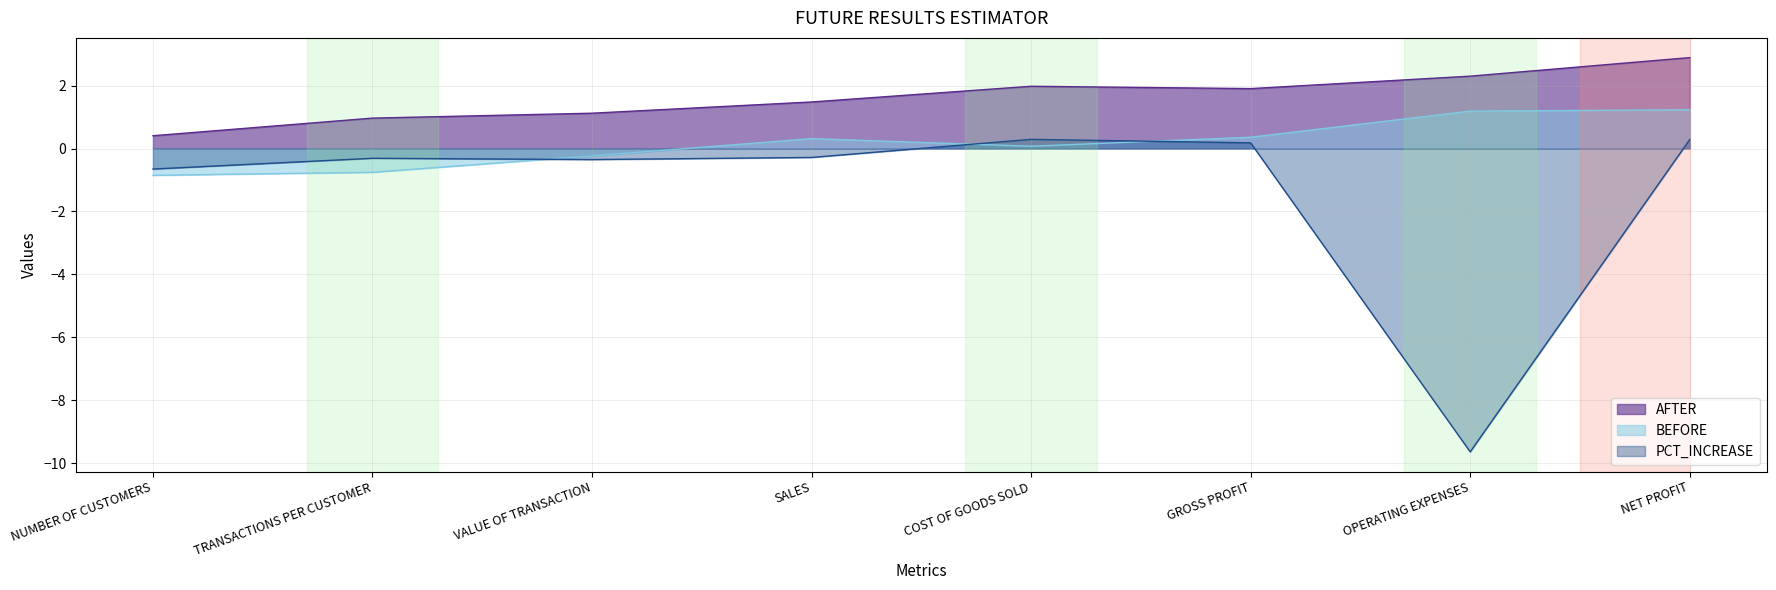

What are all the series names shown in the legend?

AFTER, BEFORE, PCT_INCREASE